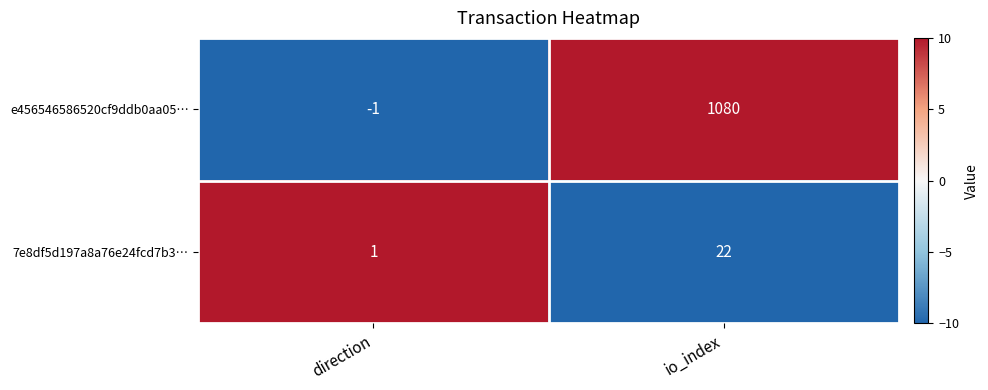

Reading left to right, extract all data points from this chart.

e456546586520cf9ddb0aa05…: direction=-1	io_index=1080
7e8df5d197a8a76e24fcd7b3…: direction=1	io_index=22